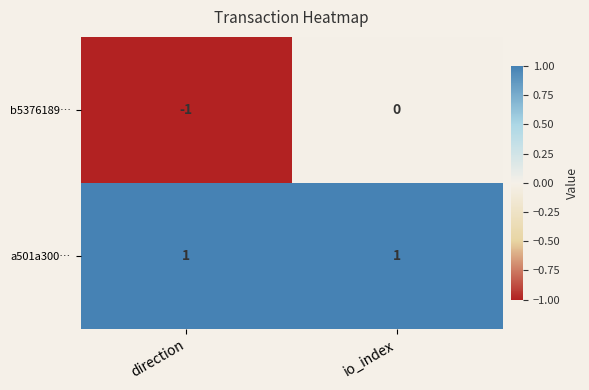

At io_index, list the series in order from largest to smallest.

a501a300…, b5376189…